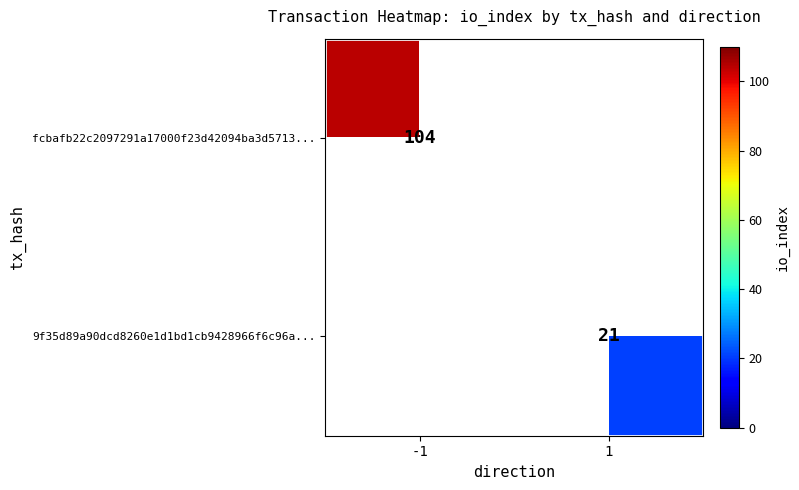

The 9f35d89a90dcd8260e1d1bd1cb9428966f6c96a... series shows 12 at 1. True or false?

False